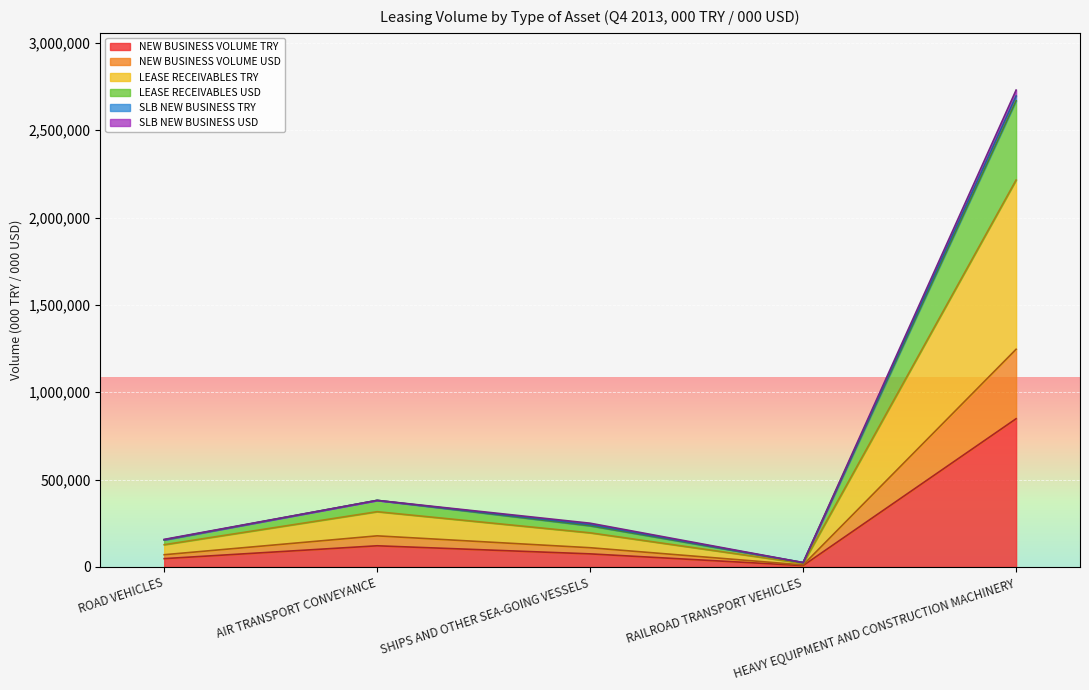

True or false: NEW BUSINESS VOLUME USD and NEW BUSINESS VOLUME TRY cross at least once.

False